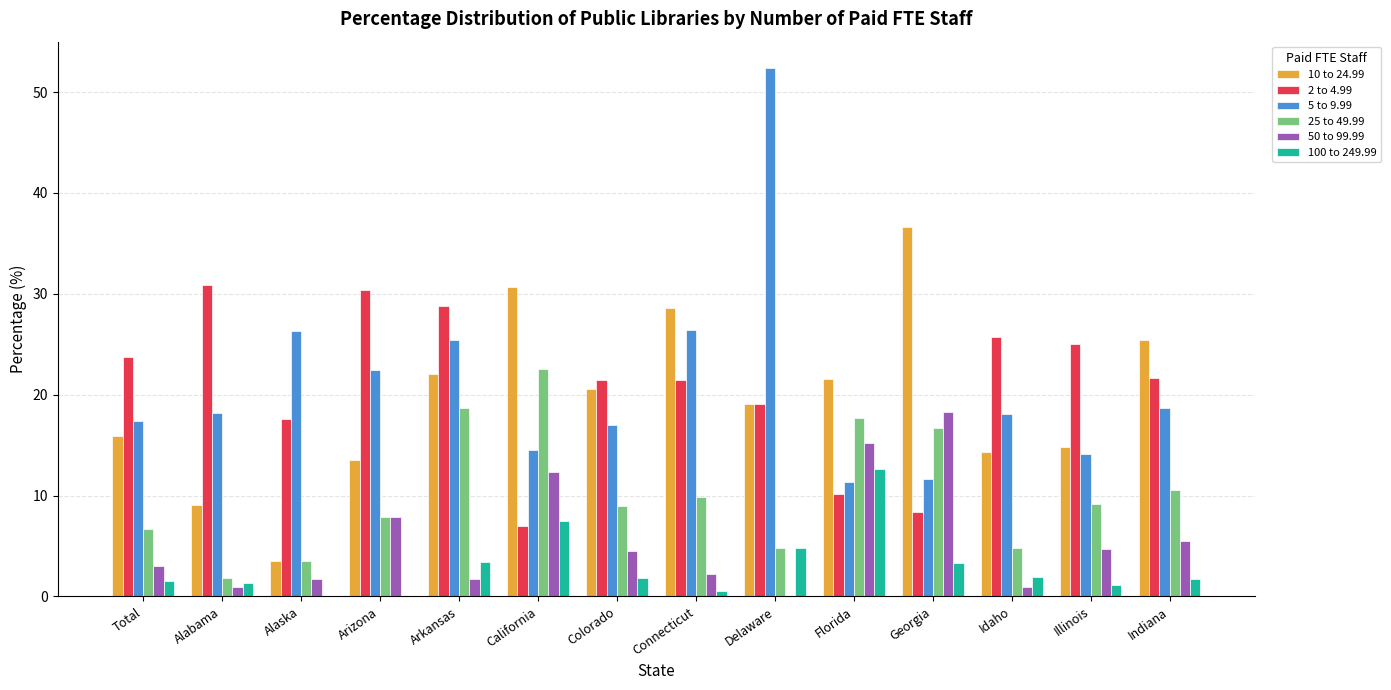

What are all the series names shown in the legend?

10 to 24.99, 2 to 4.99, 5 to 9.99, 25 to 49.99, 50 to 99.99, 100 to 249.99